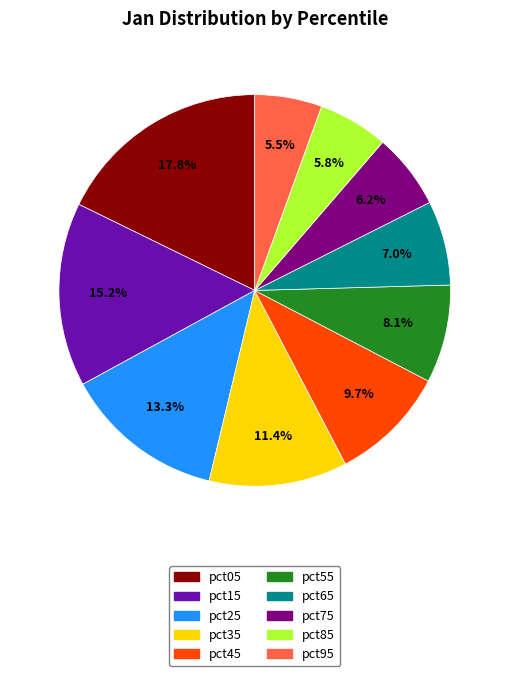

Do pct95 and pct55 together represent more than half of the pie?

No